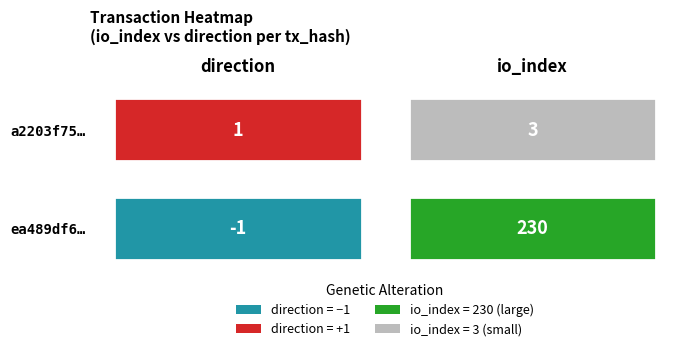

Which category has the highest value in the a2203f759bd24199e6938a36cfbb4aefab035e5 series?

io_index